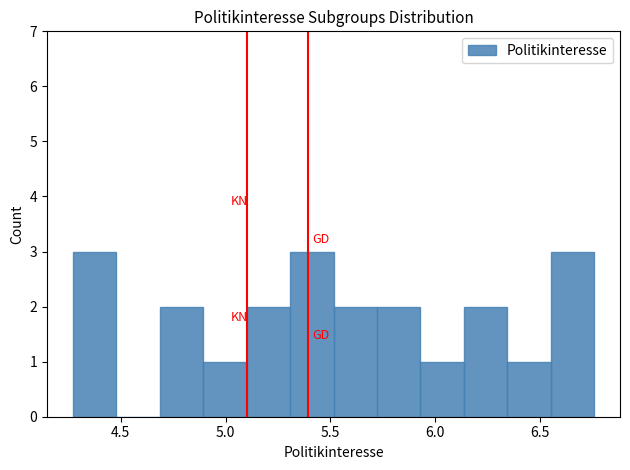

Reading left to right, list every bar in this chart as the range it spans on the x-axis followed by its height. Neither the bar edges nor the heights are printed on the chart, so give them approximately, as read against the axes.

4.25 to 4.50: 3
4.50 to 4.70: 0
4.70 to 4.90: 2
4.90 to 5.10: 1
5.10 to 5.30: 2
5.30 to 5.50: 3
5.50 to 5.70: 2
5.70 to 5.95: 2
5.95 to 6.15: 1
6.15 to 6.35: 2
6.35 to 6.55: 1
6.55 to 6.75: 3